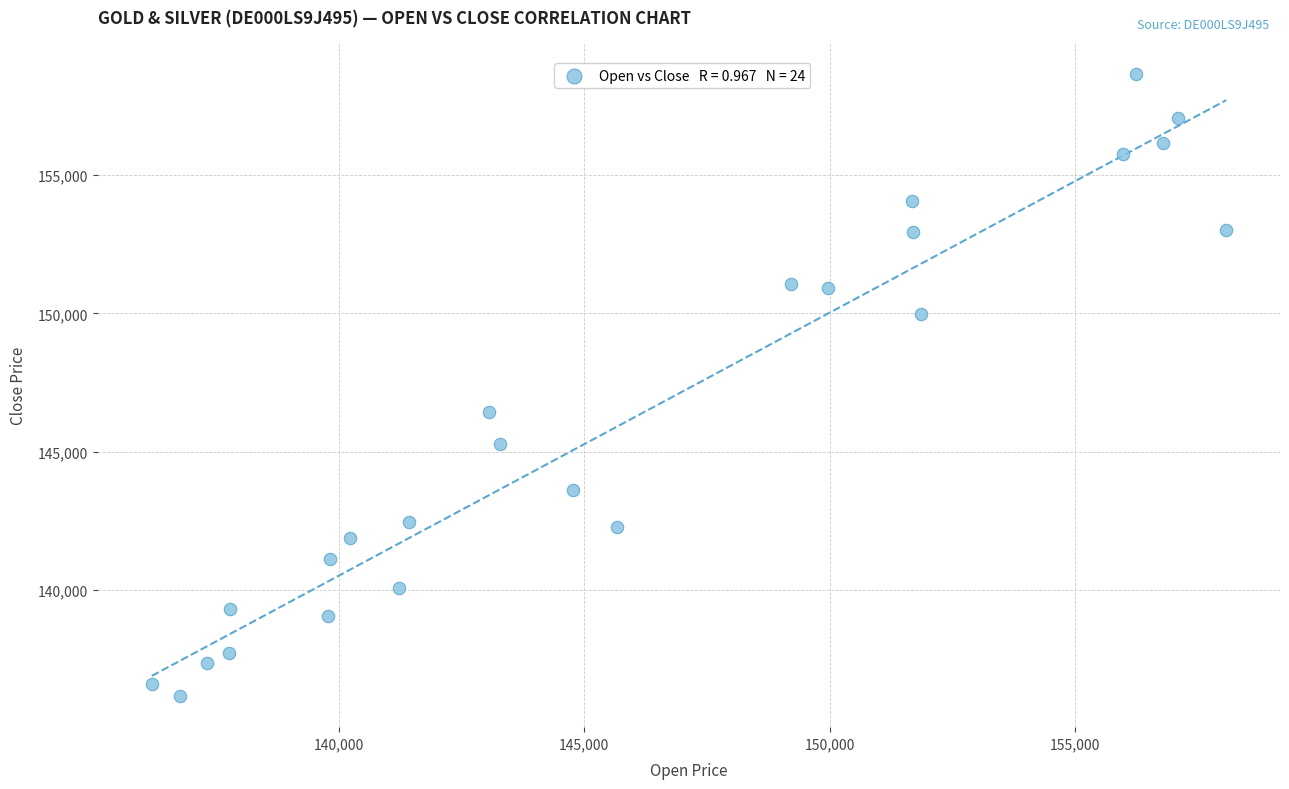

What Y value in the scatter plot is closest to 147419?

146419